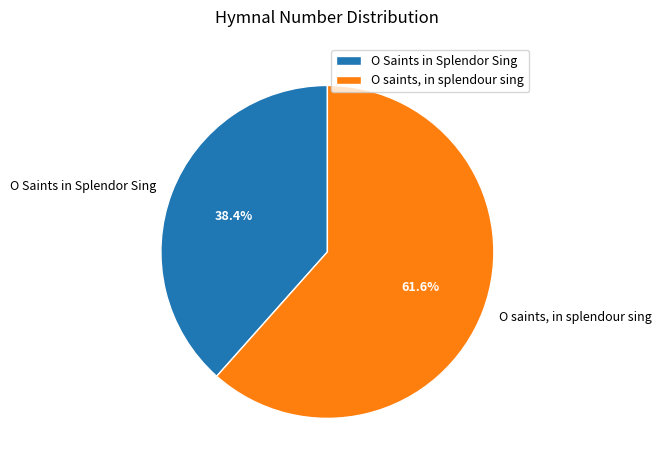

What percentage is the O Saints in Splendor Sing slice, to the nearest percent?

38%